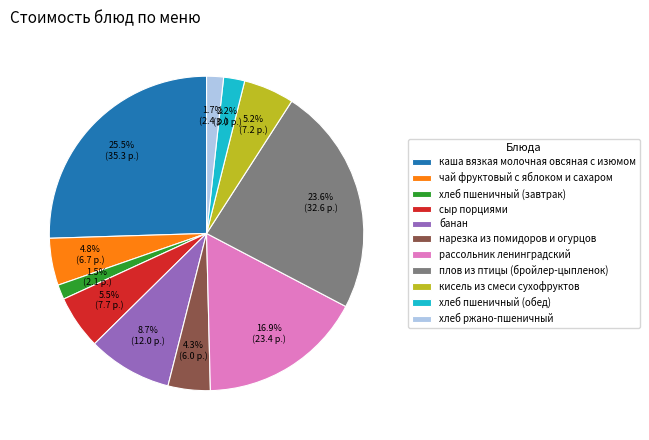

Is плов из птицы (бройлер-цыпленок) the majority of the pie?

No